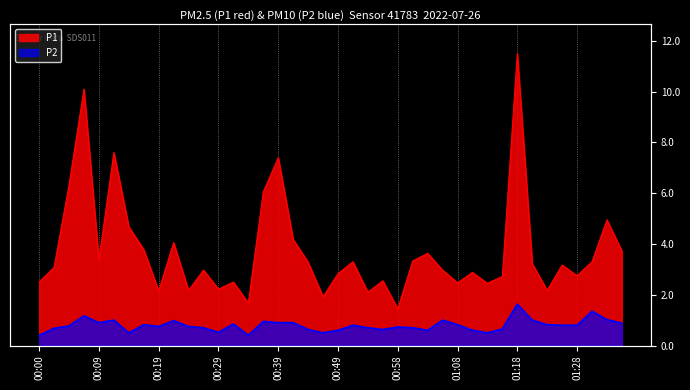

What is the sum of all P1 values?

149.5